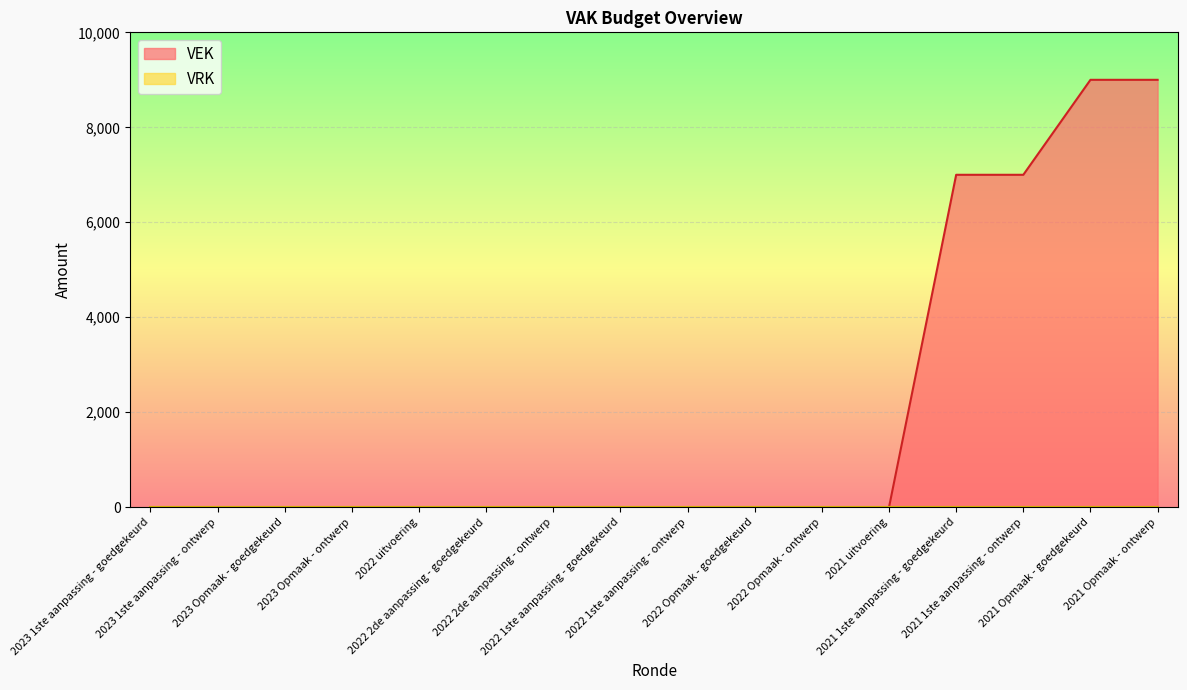

How many categories are shown in the chart?

16